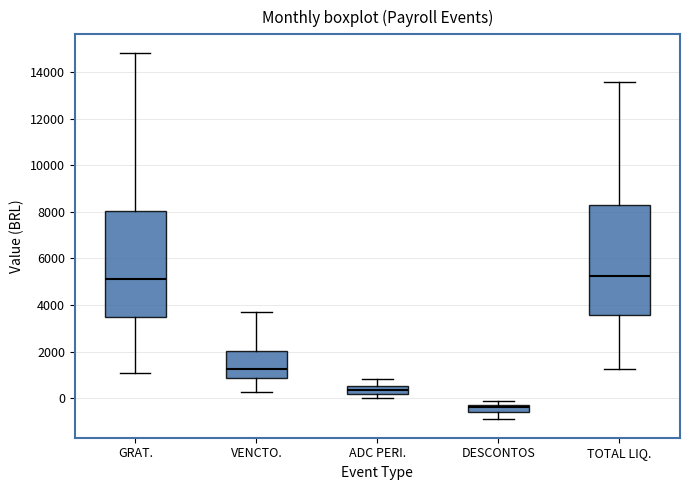

Reading left to right, read every box against the y-axis: the position of its median line, the range the box covers, and the ends of its whiskers. The values are not printed on the chart, so give them approximately, as read against the axis.

GRAT.: median 5200, box 3400 to 8000, whiskers 1000 to 14800
VENCTO.: median 1200, box 800 to 2000, whiskers 200 to 3800
ADC PERI.: median 400, box 200 to 600, whiskers 0 to 800
DESCONTOS: median -400, box -600 to -200, whiskers -1000 to -200 (above the box's upper edge)
TOTAL LIQ.: median 5200, box 3600 to 8200, whiskers 1200 to 13600